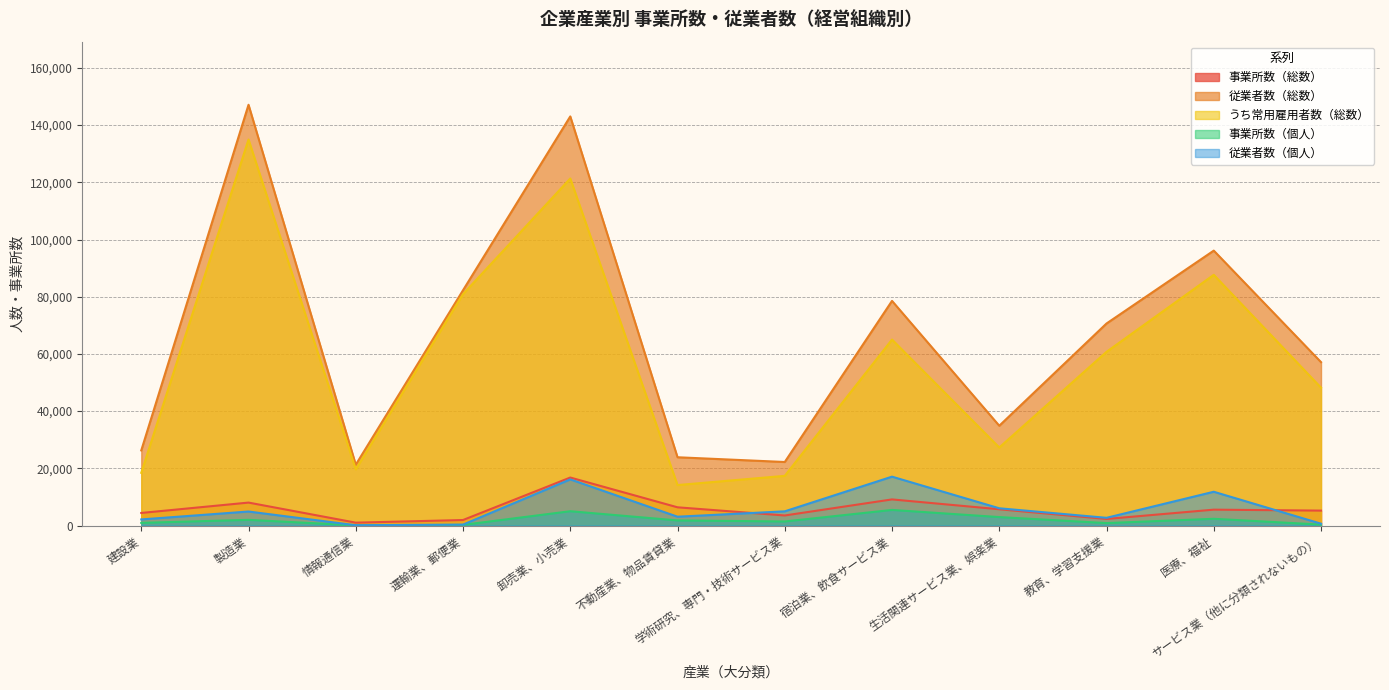

Which category has the highest value in the 事業所数（総数） series?

卸売業、小売業